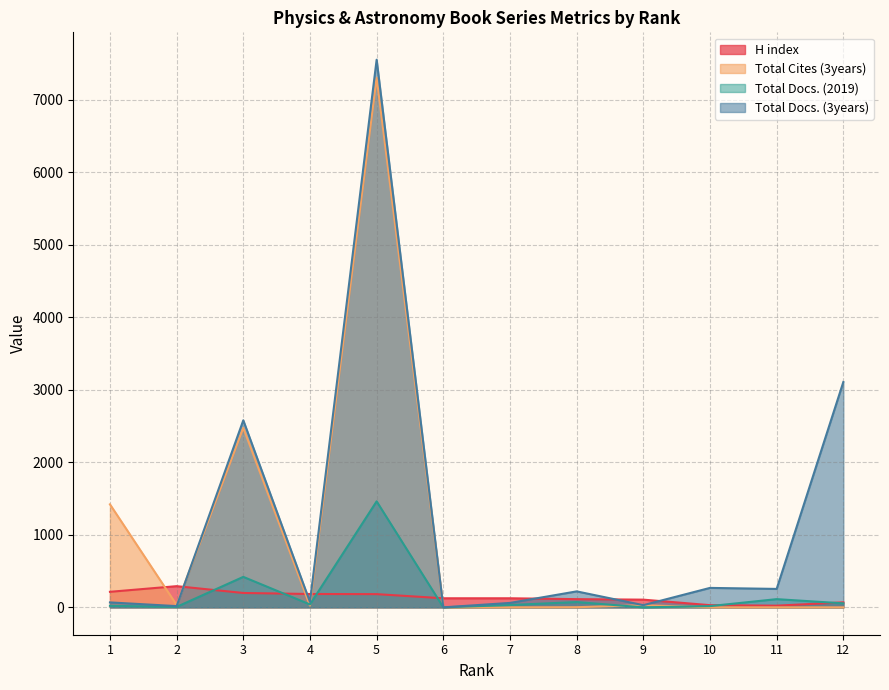

Is it true that Total Docs. (3years) equals 30 at 9?

True